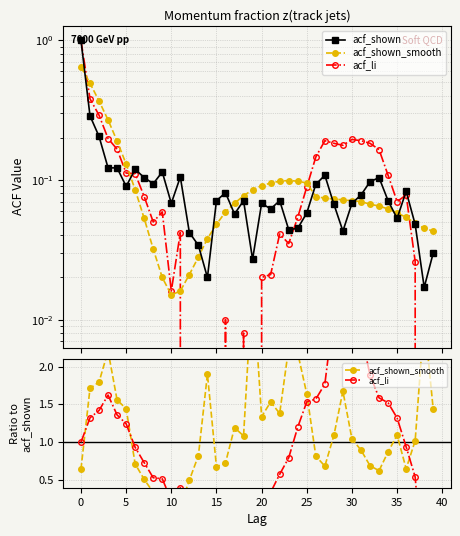

What is the sum of all acf_shown values?

4.1